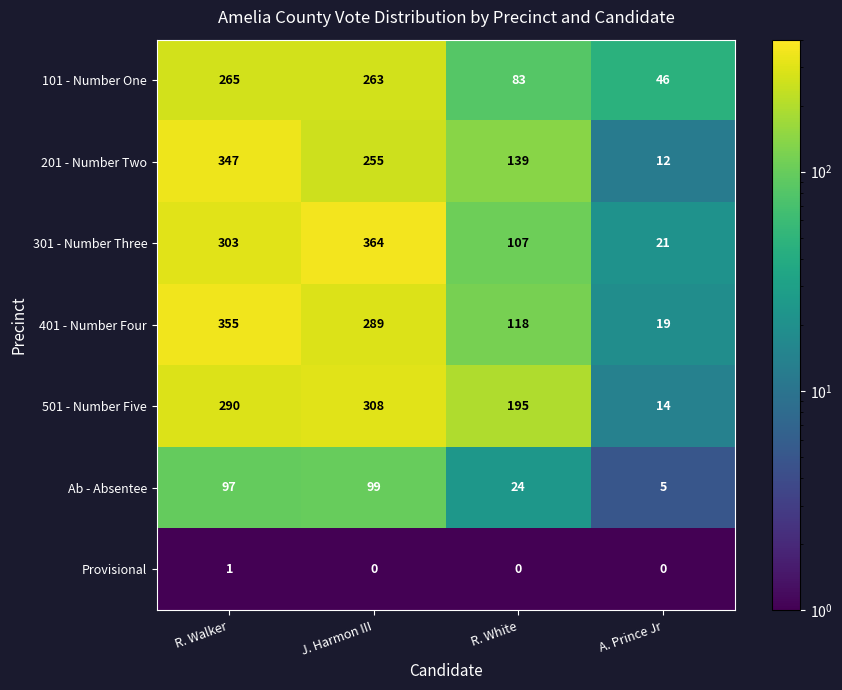

Which category has the highest value in the 301 - Number Three series?

J. Harmon III